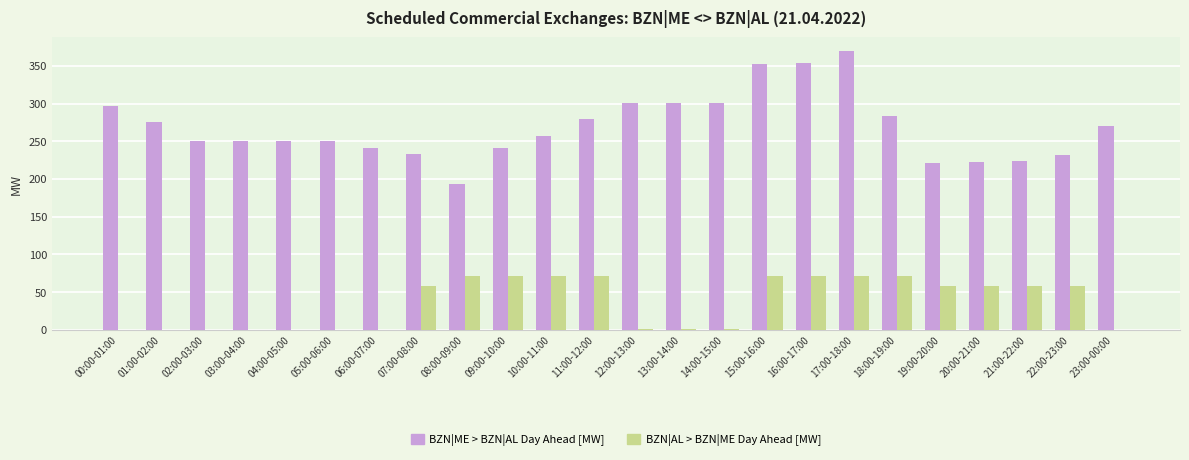

Count the number of data series in this chart.

2